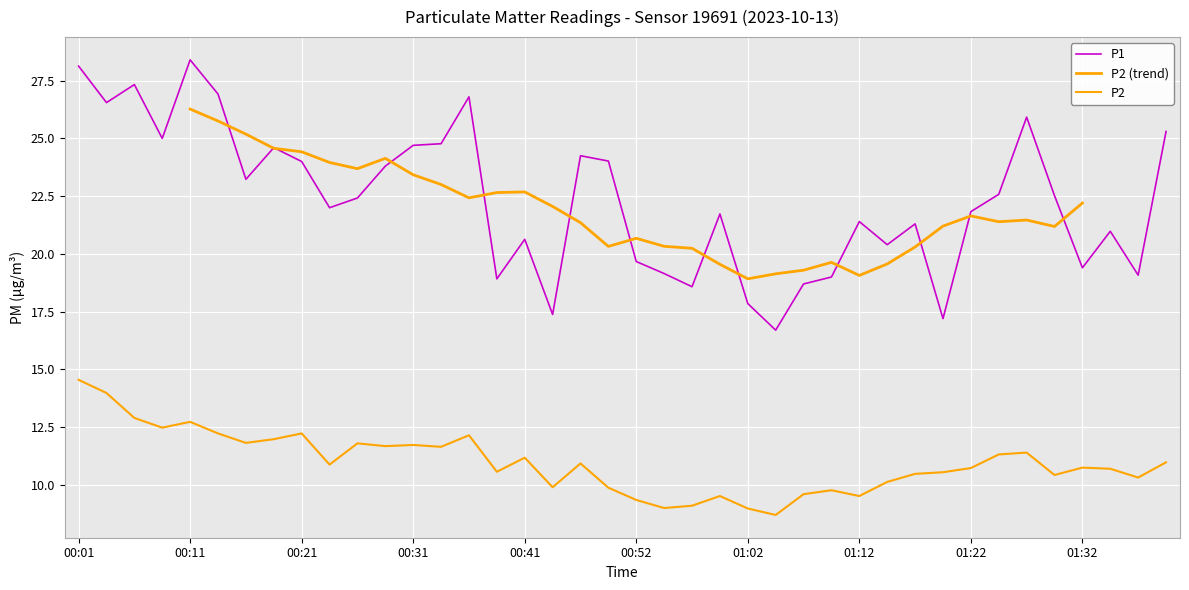

What is the highest value of the P1 series?

28.4